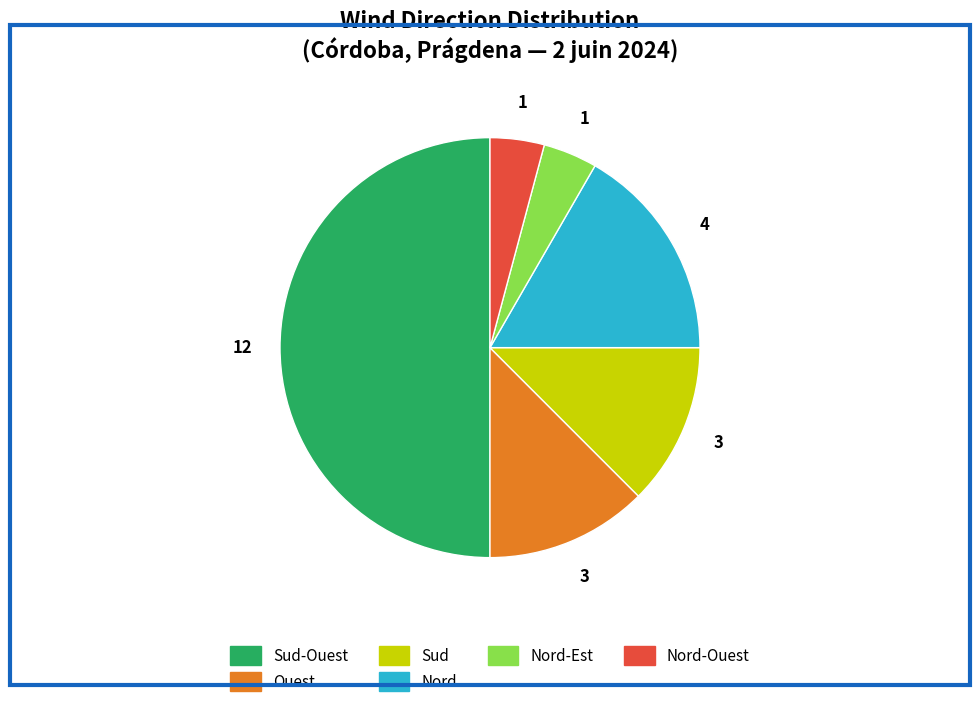

How many slices are in this pie chart?

6